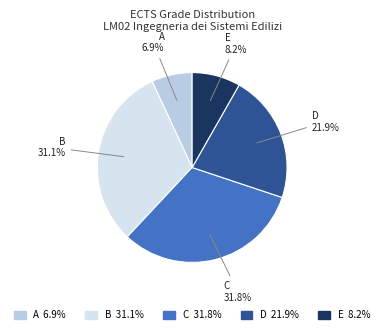

How many segments does this pie chart have?

5